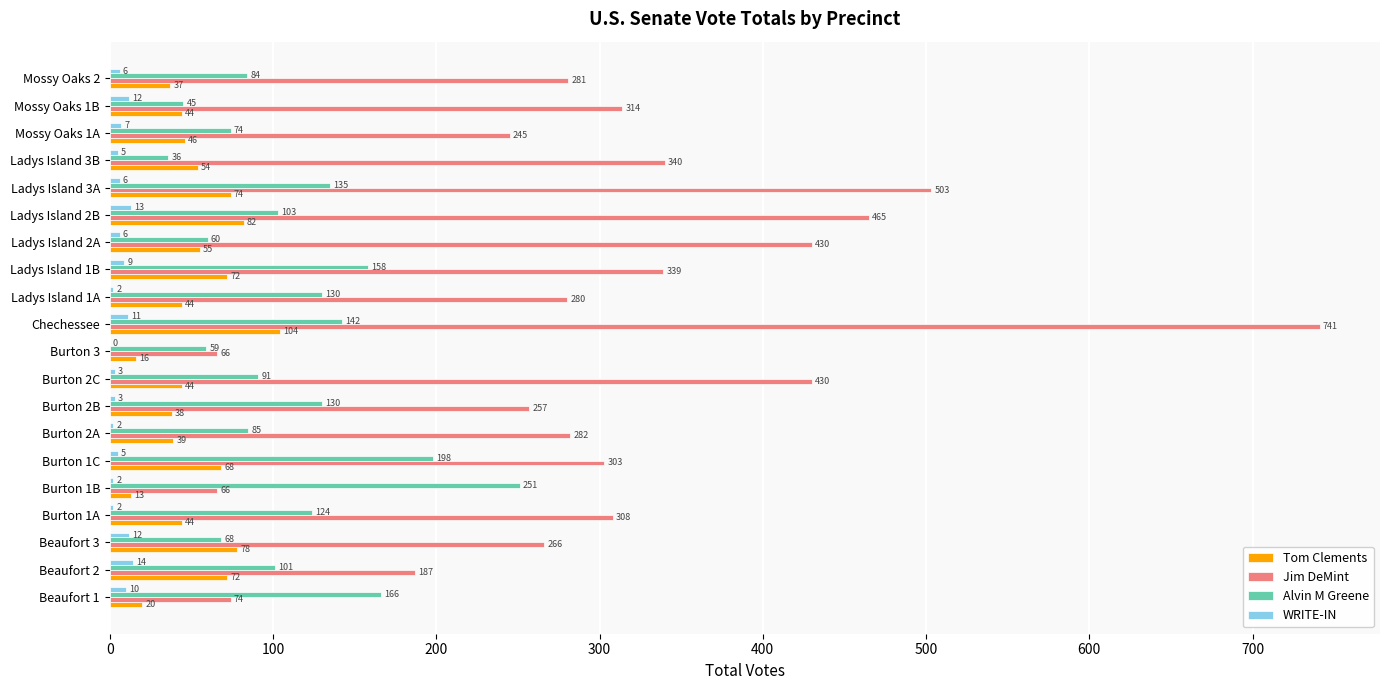

What is the maximum value shown in the chart?

741